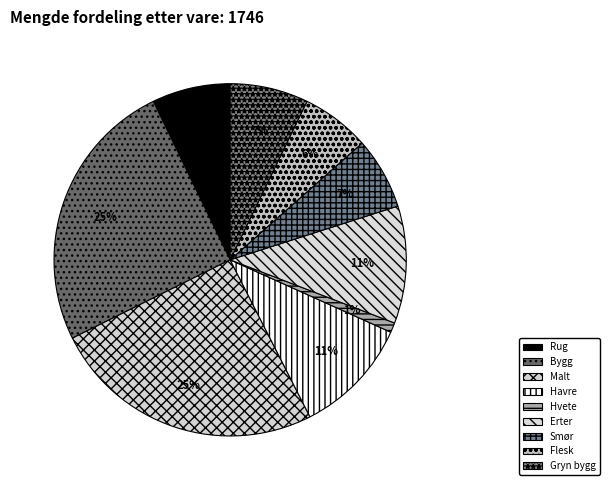

Is there any slice that represents more than half of the pie?

No